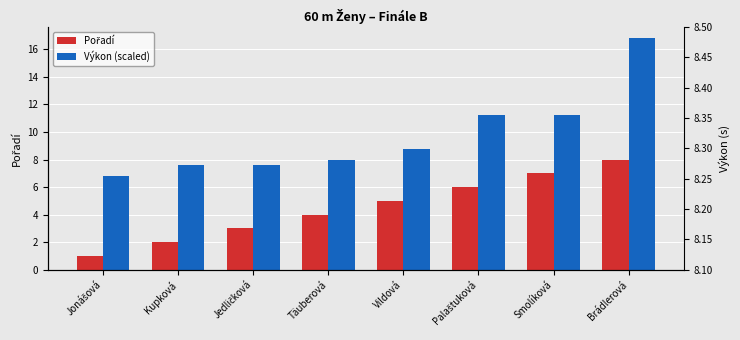

Which series has the widest spread of values?

Výkon (scaled)